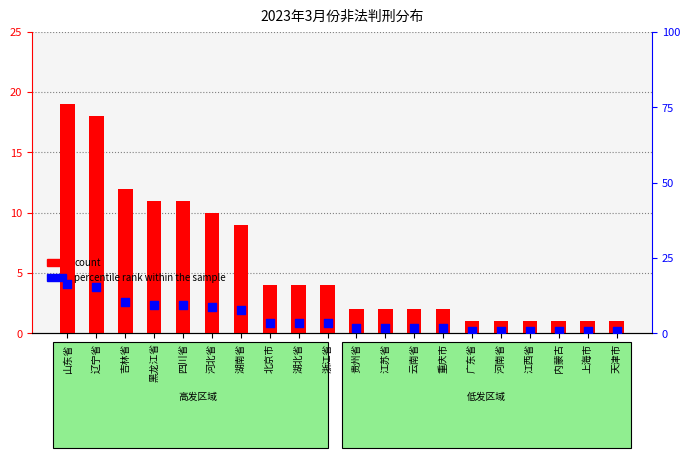

What is the total value across all series at 北京市?

7.4